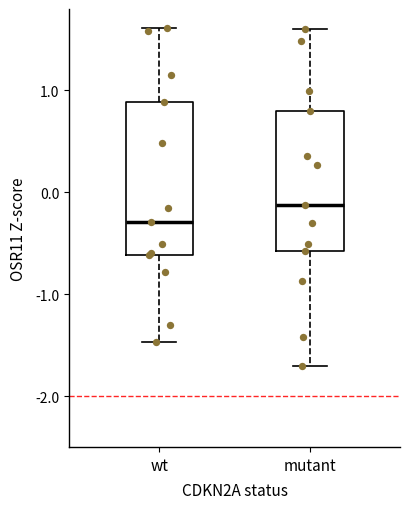

Which box's median line is the lowest?

wt